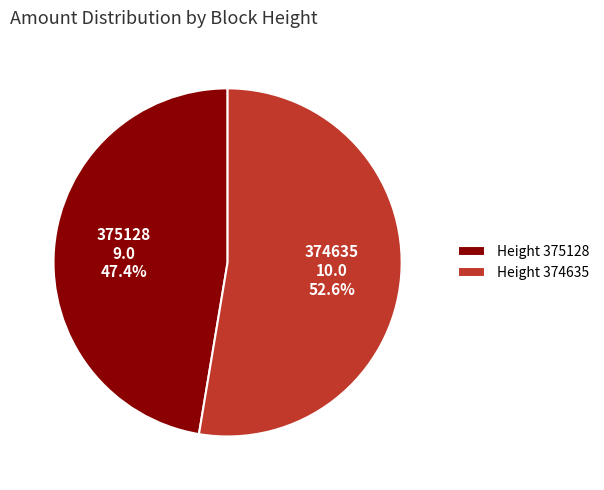

Rank the categories by value from lowest to highest.

Height 375128, Height 374635